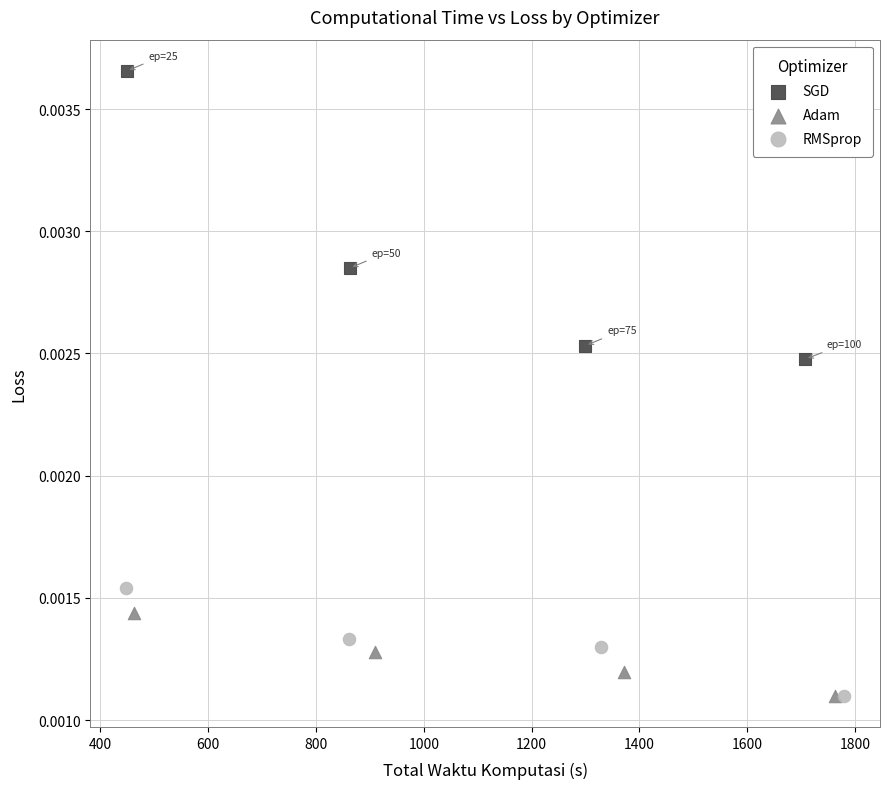

Which series contains the highest Y value?

SGD